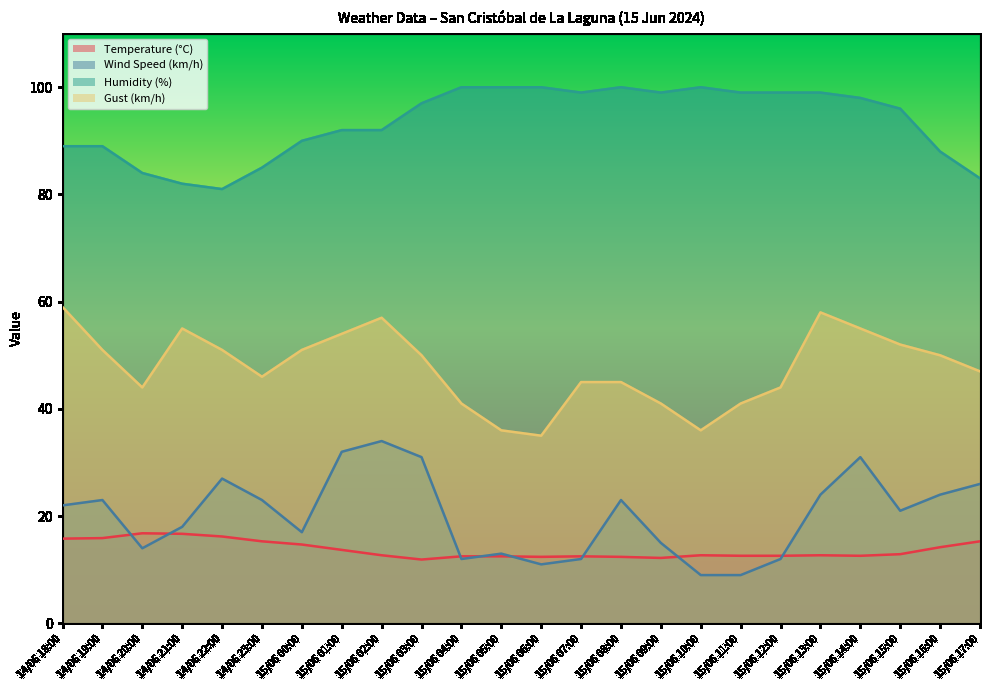

Which series has the largest total across all categories?

Humidity (%)